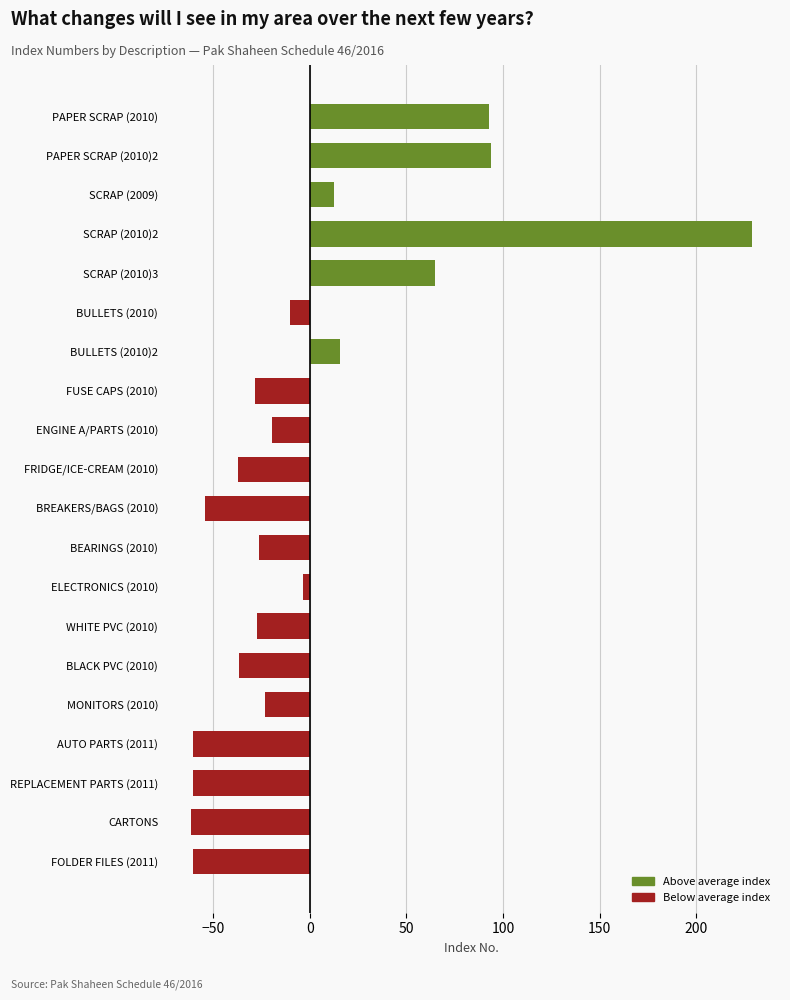

How many bars are there in total?

20